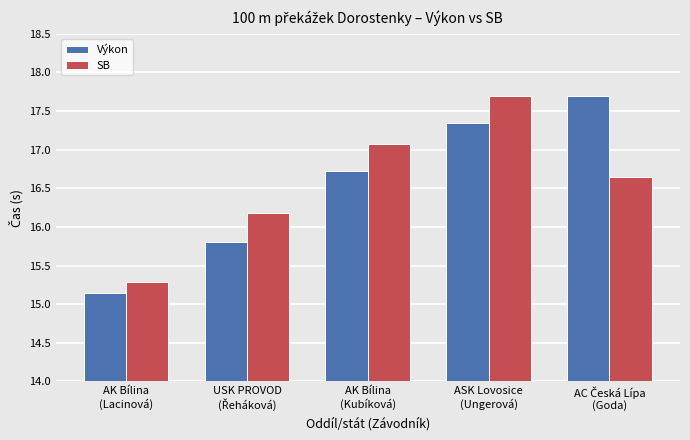

What is the average value of the Výkon series?

16.5